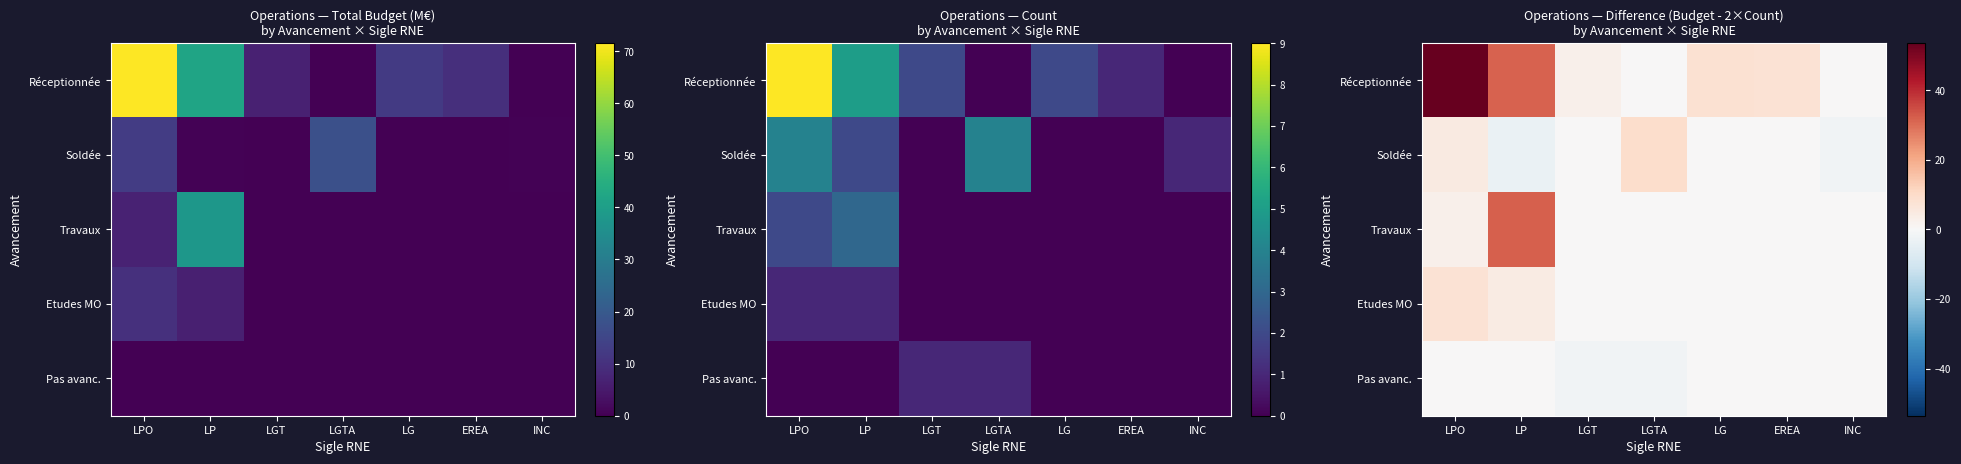

The Pas avanc. series shows -1.2 at LP. True or false?

False